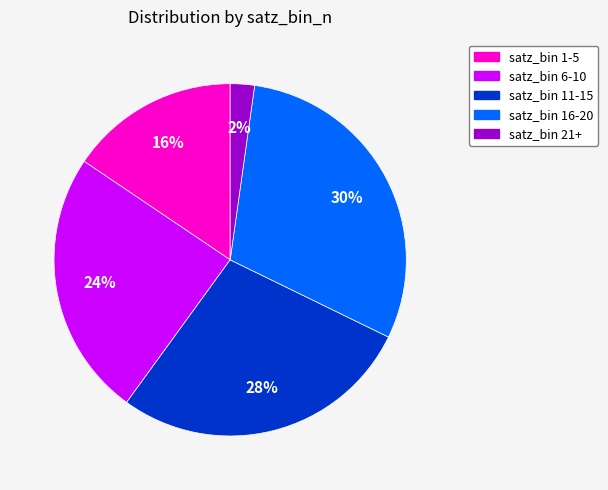

To the nearest percent, what is the average slice percentage?

20%